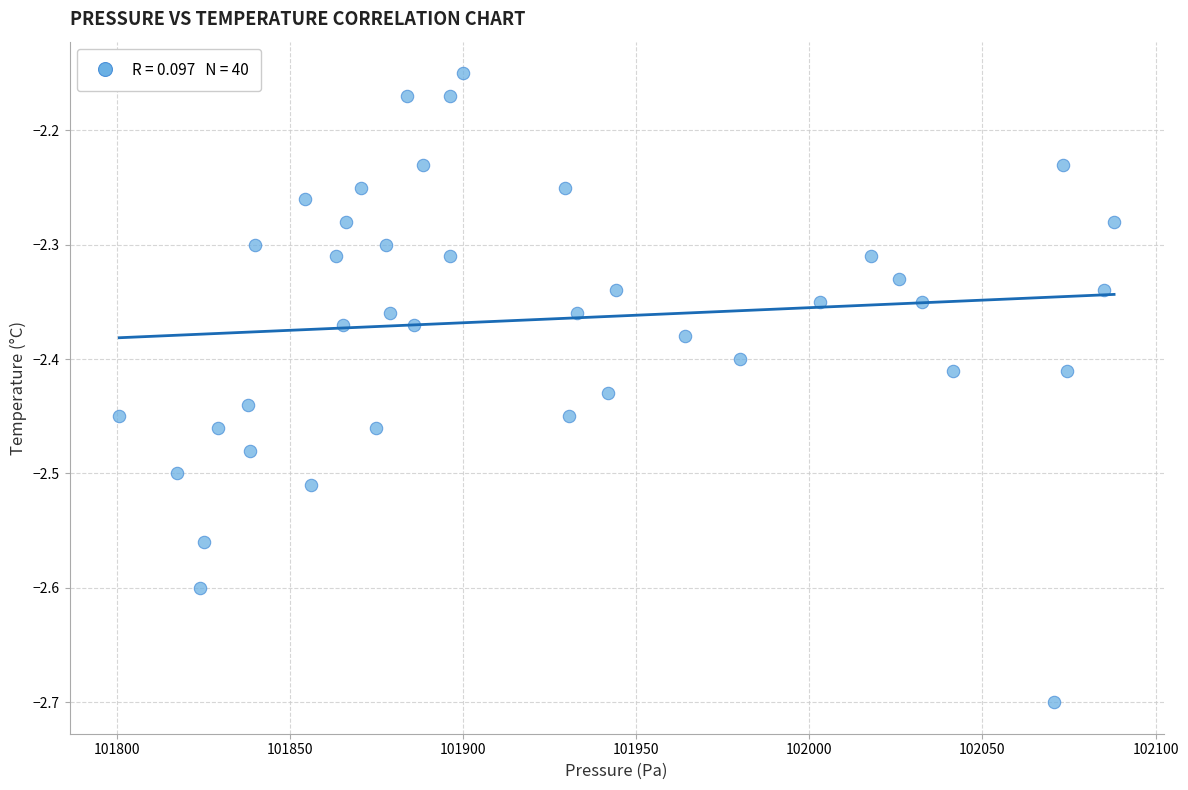

What is the range of X values (max minus min)?

287.4